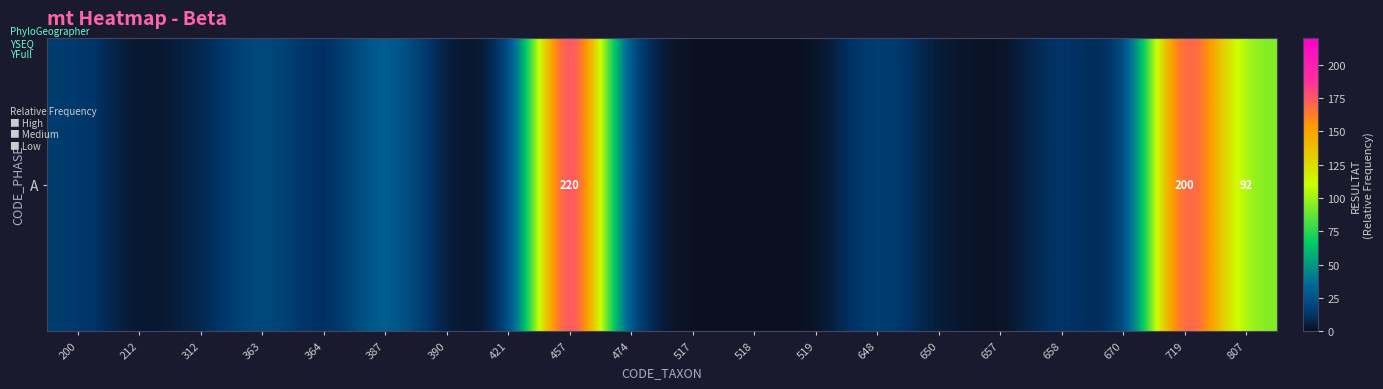

Between 312 and 517, which is larger?

312